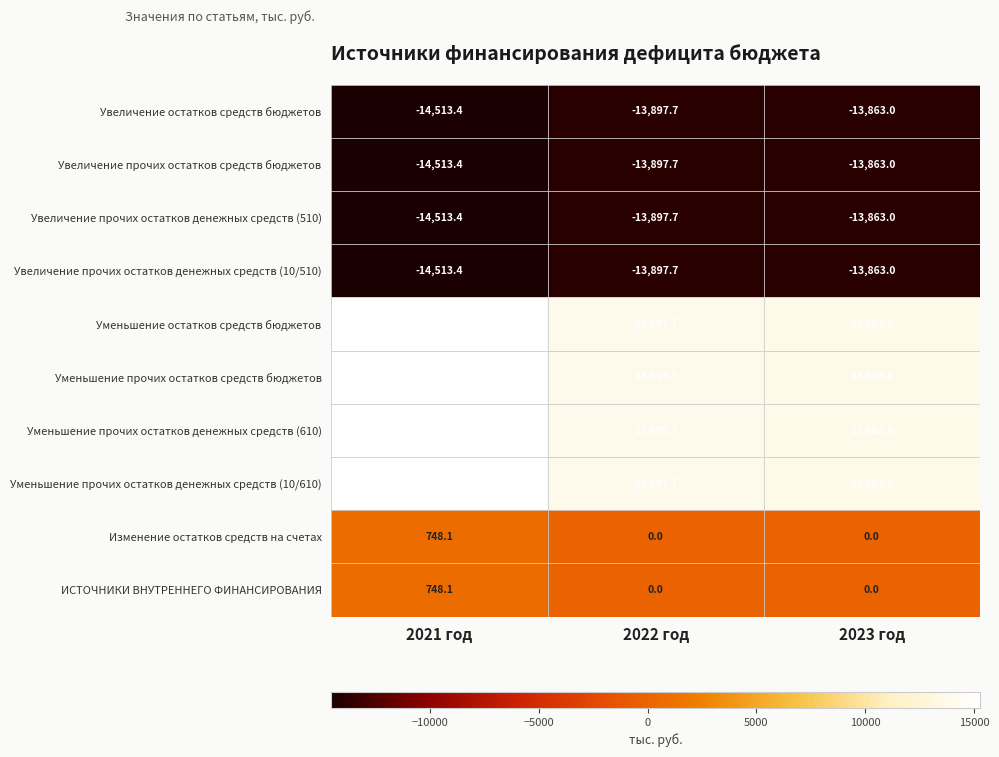

At which label is Увеличение прочих остатков средств бюджетов closest to -14188?

2022 год